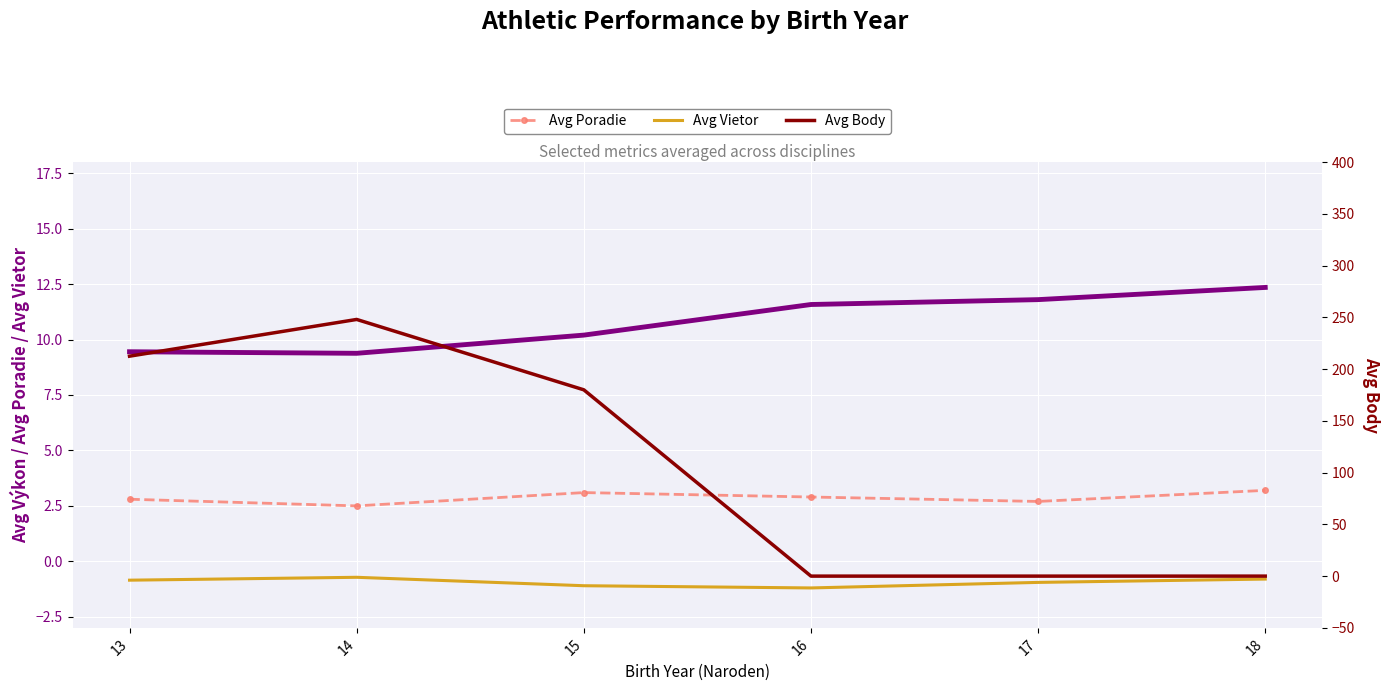

True or false: Avg Body and Avg Vietor cross at least once.

False